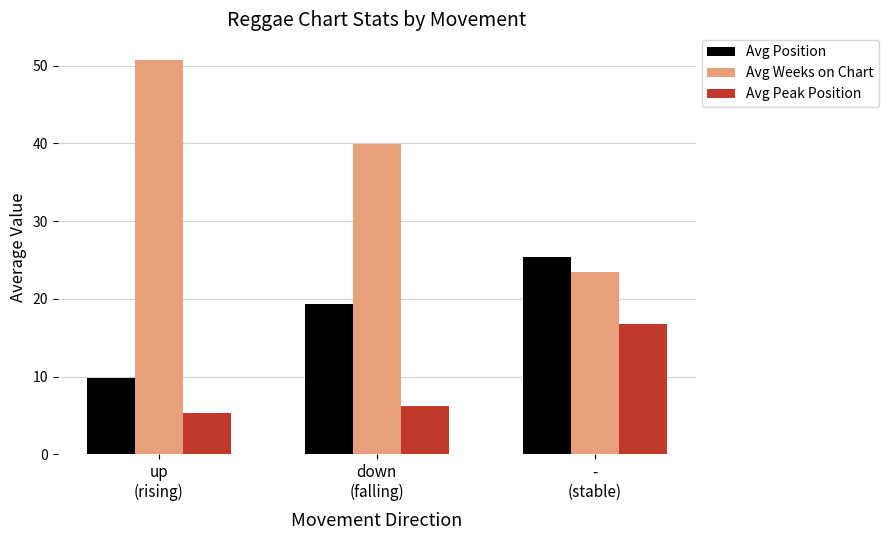

Which series has the largest range (max minus min)?

Avg Weeks on Chart